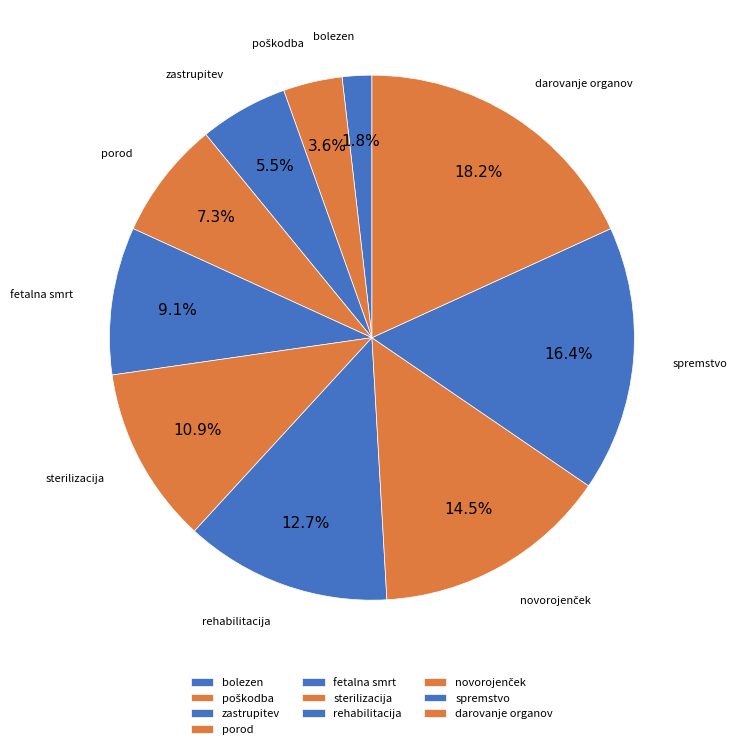

What is the smallest slice in the pie chart?

bolezen